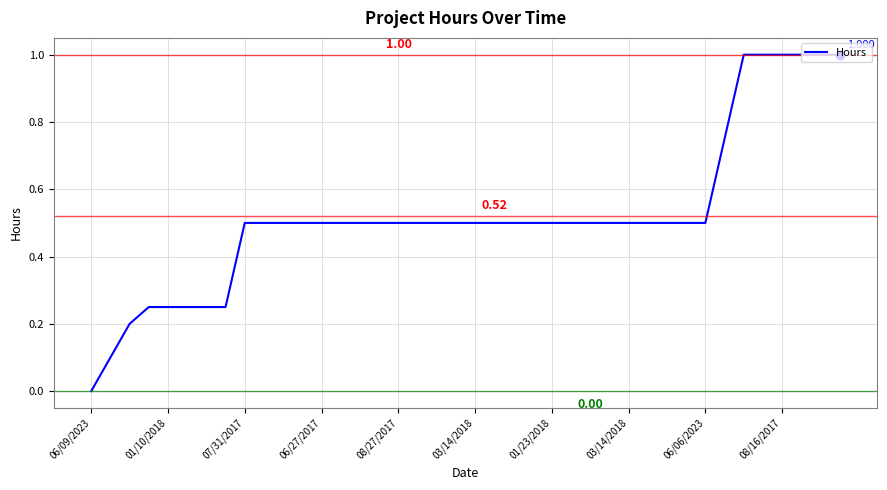

Reading left to right, extract all data points from this chart.

0.0	0.1	0.2	0.2	0.2	0.2	0.2	0.2	0.5	0.5	0.5	0.5	0.5	0.5	0.5	0.5	0.5	0.5	0.5	0.5	0.5	0.5	0.5	0.5	0.5	0.5	0.5	0.5	0.5	0.5	0.5	0.5	0.5	0.8	1.0	1.0	1.0	1.0	1.0	1.0